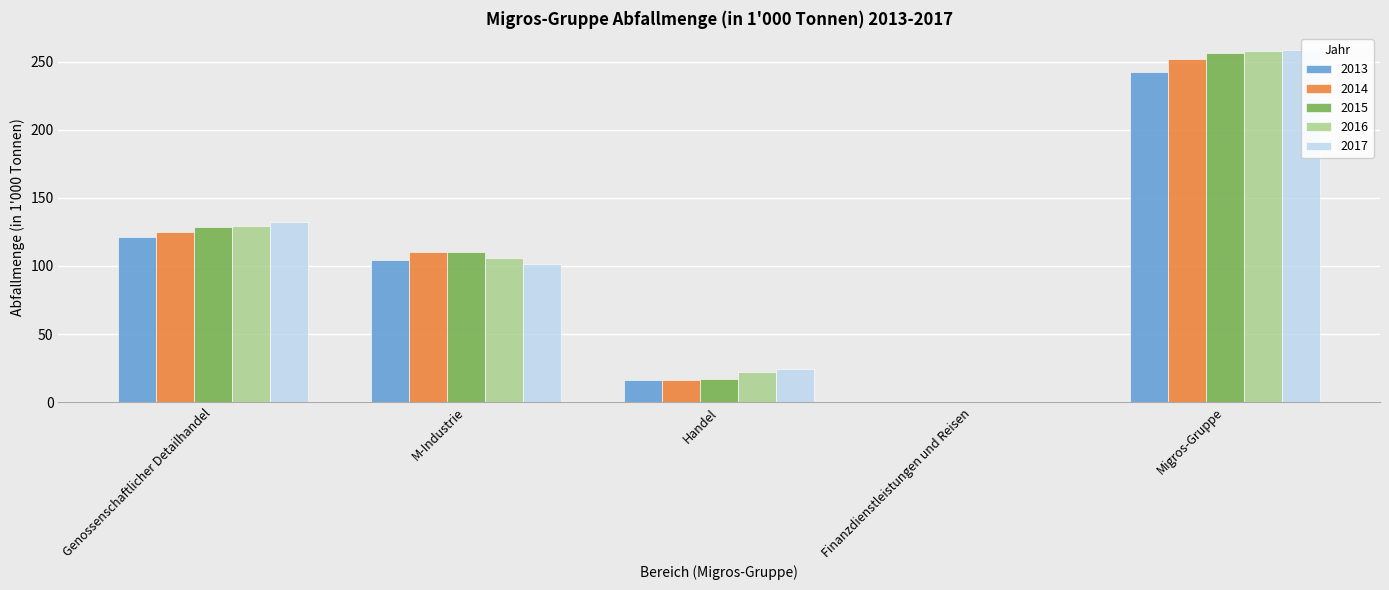

Which category has the lowest value in the 2013 series?

Finanzdienstleistungen und Reisen